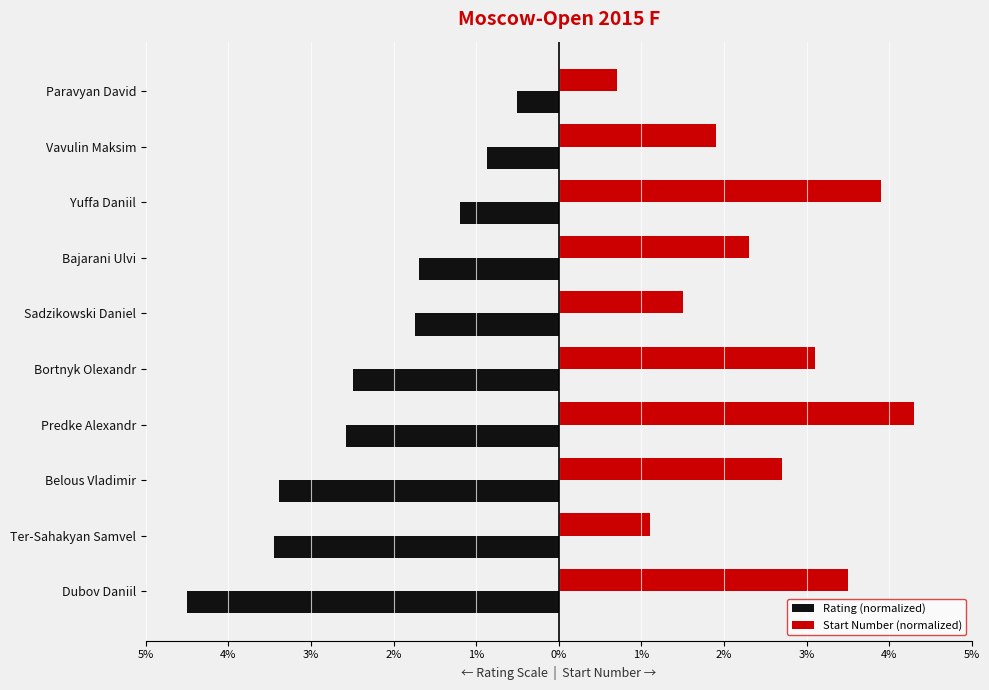

What is the value of the Start Number (normalized) bar at the 2nd from the left?

1.1